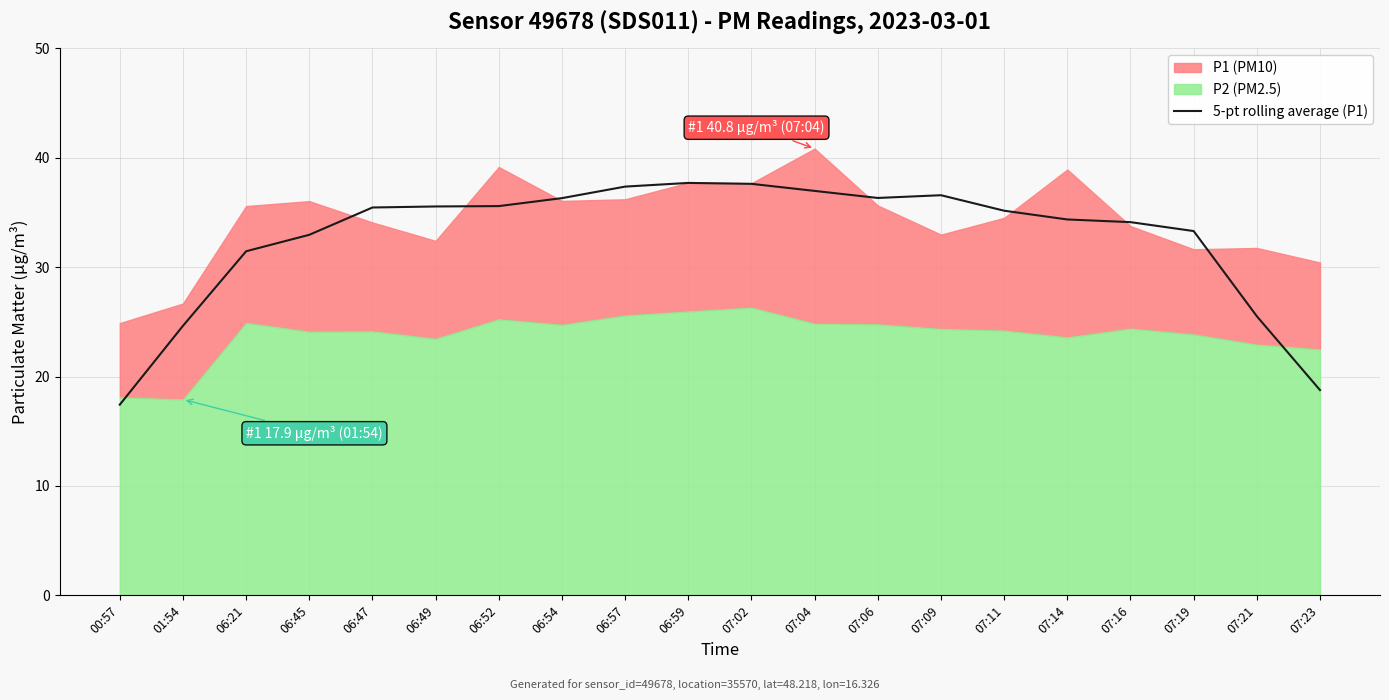

Which category has the lowest value in the 5-pt rolling average (P1) series?

00:57